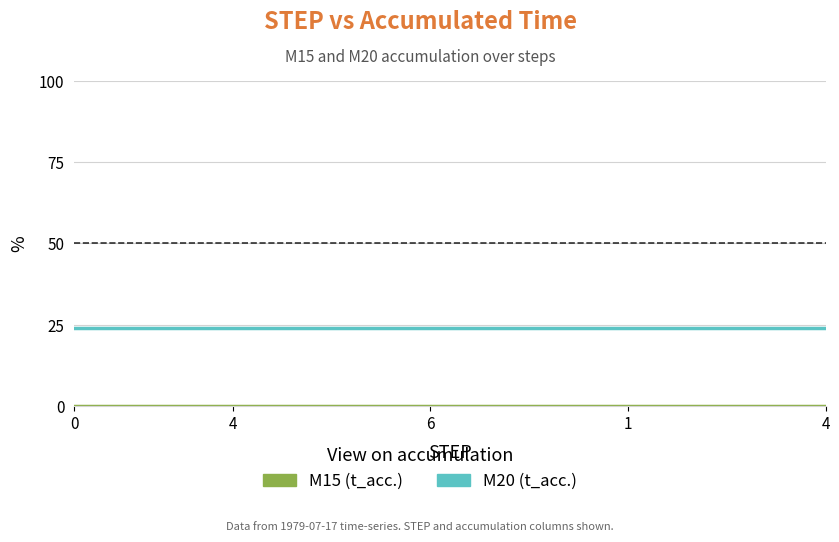

Which series has the largest total across all categories?

M20 (t_acc.)